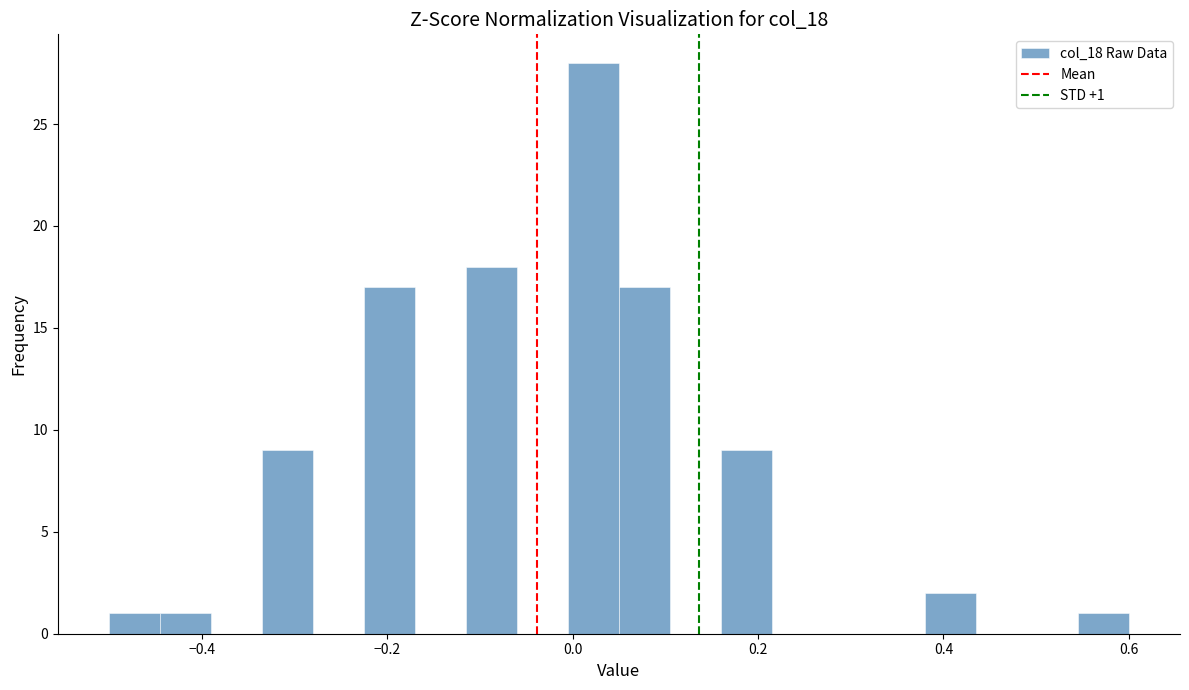

Read against the x-axis, roughly where is the centre of the tallest bar?

0.02